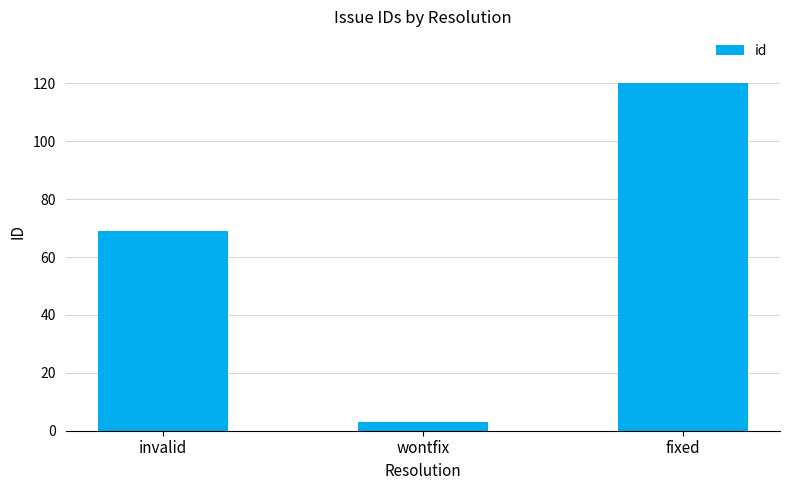

What is the change in value from invalid to wontfix?

-66